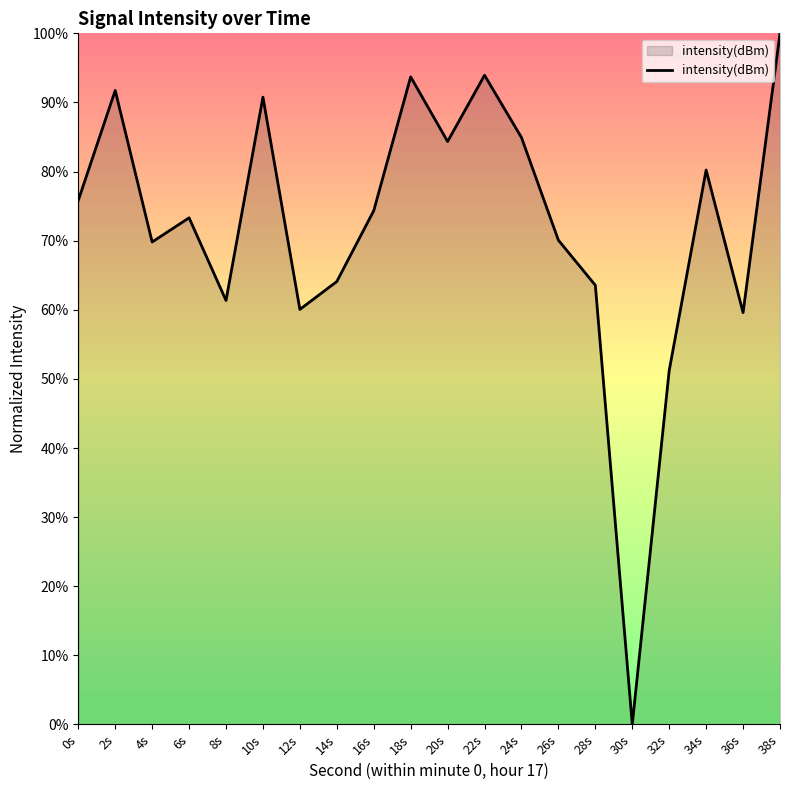

The value at 30s is 0.0. True or false?

True